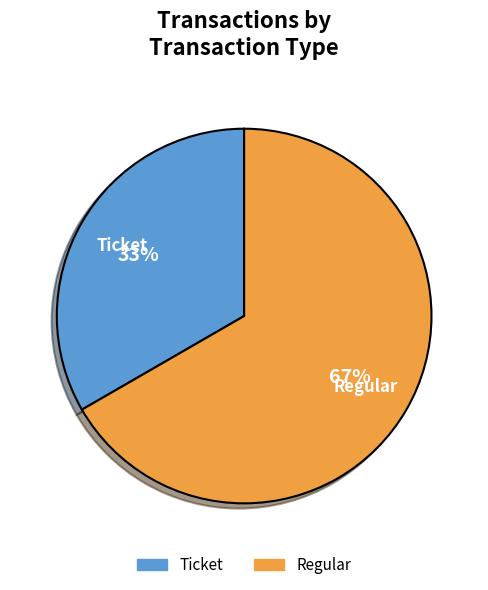

How many segments does this pie chart have?

2